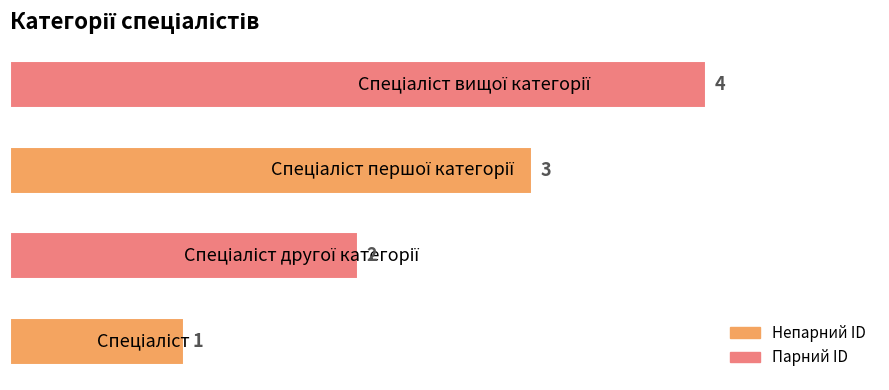

Count the values in the range 2 to 4.

3